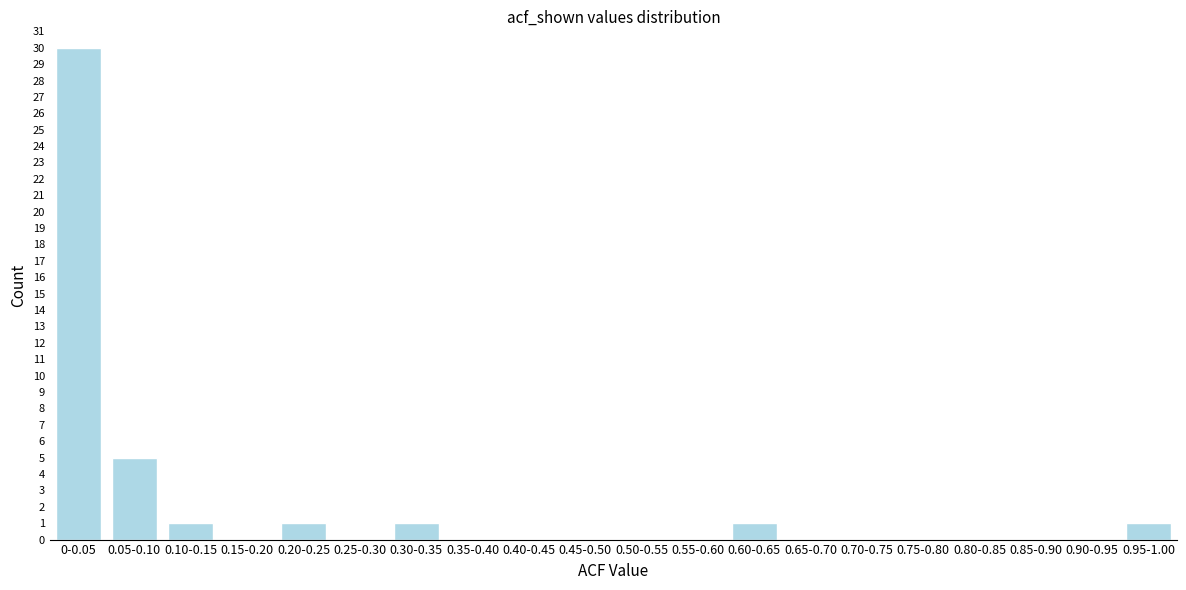

Reading right to left, list all the values displayed in this chart.

0.95-1.00=1	0.90-0.95=0	0.85-0.90=0	0.80-0.85=0	0.75-0.80=0	0.70-0.75=0	0.65-0.70=0	0.60-0.65=1	0.55-0.60=0	0.50-0.55=0	0.45-0.50=0	0.40-0.45=0	0.35-0.40=0	0.30-0.35=1	0.25-0.30=0	0.20-0.25=1	0.15-0.20=0	0.10-0.15=1	0.05-0.10=5	0-0.05=30